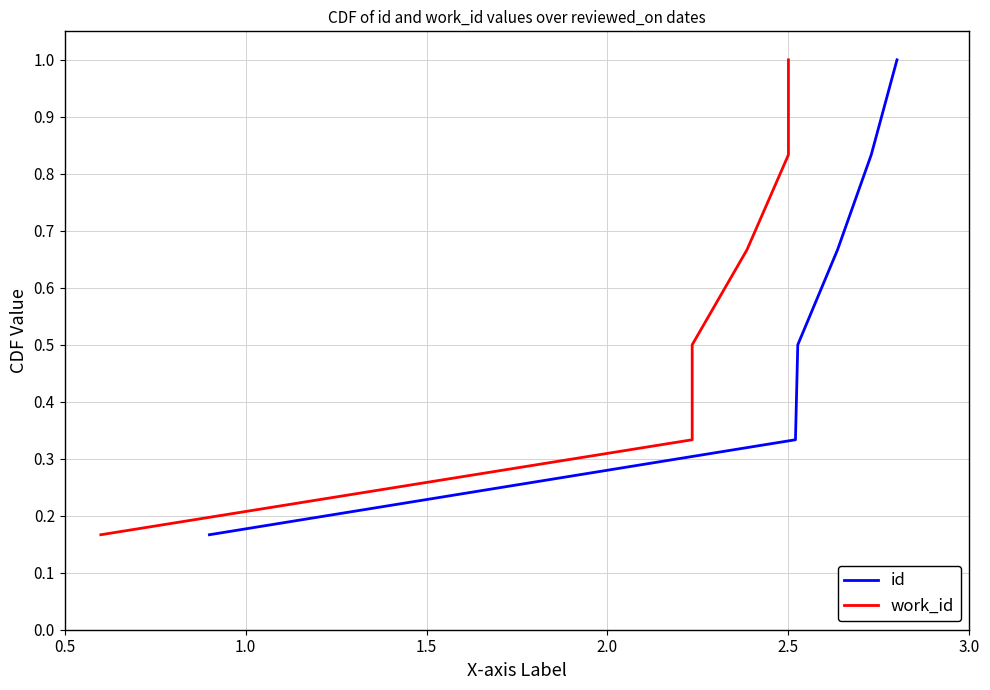

What is the maximum value for id?

1.0